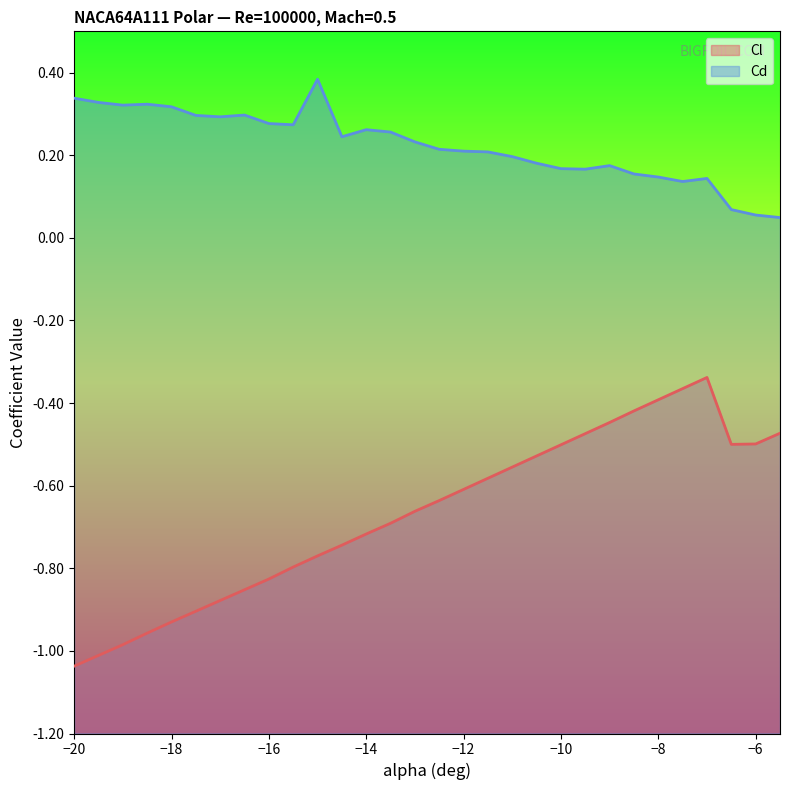

What is the sum of all Cl values?

-20.1